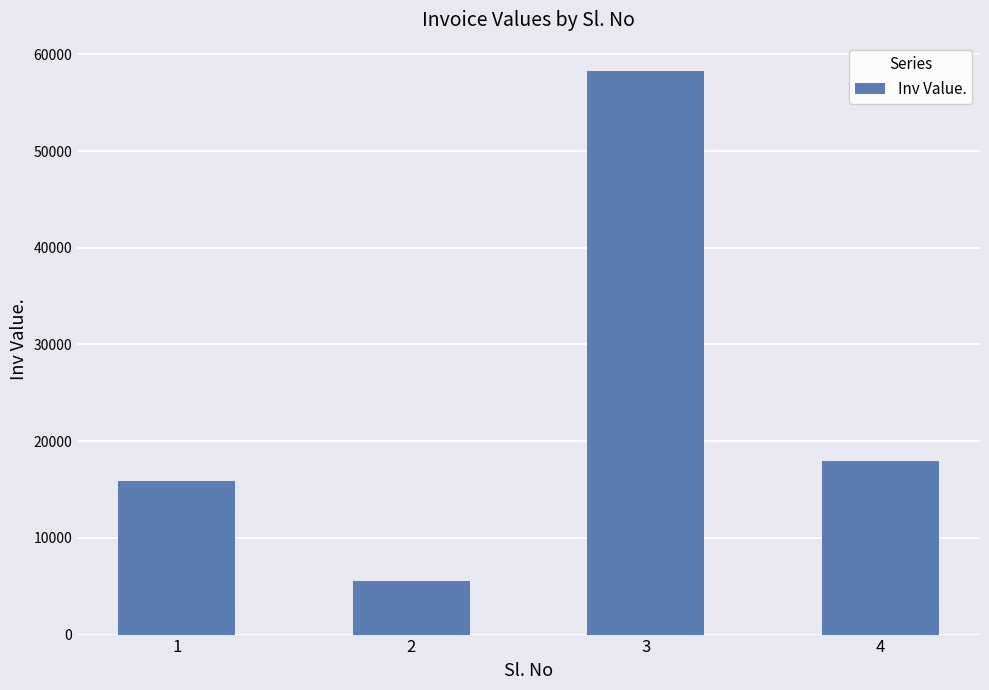

Reading left to right, list all the values displayed in this chart.

1=15909	2=5542	3=58298	4=17964